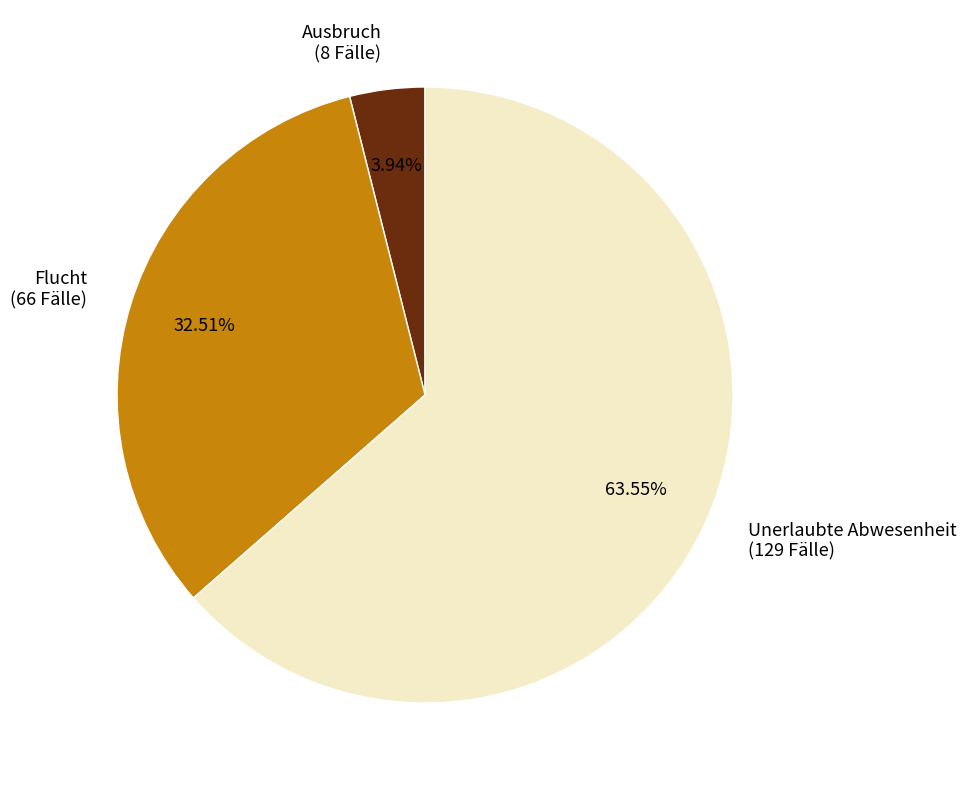

To the nearest percent, what portion does Ausbruch represent?

4%